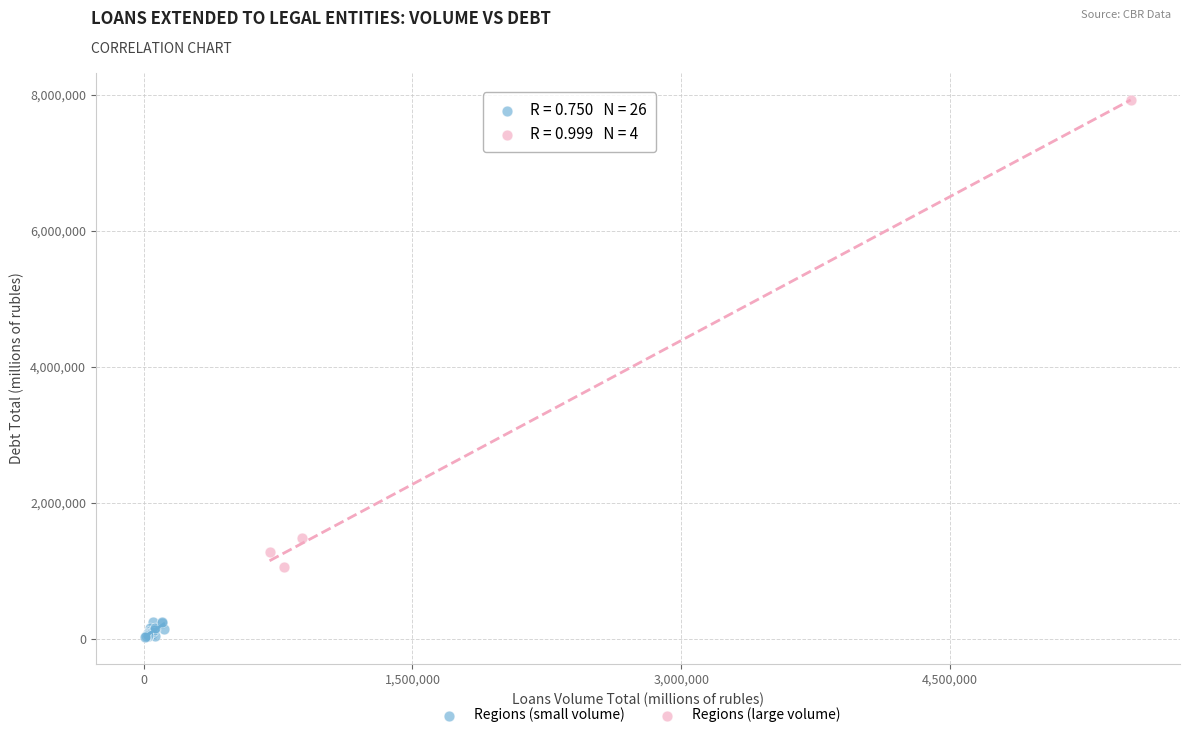

Which series contains the highest Y value?

Regions (large volume)